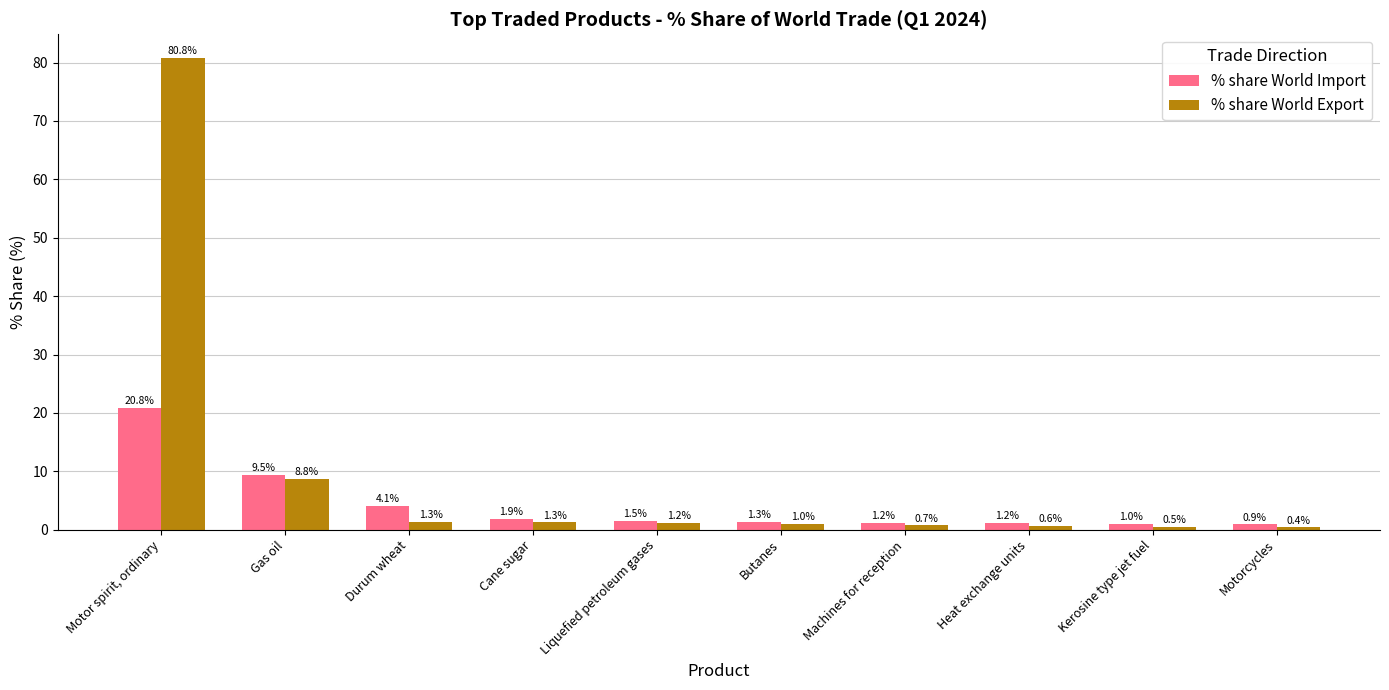

What is the value of the % share World Import bar at the 3rd from the left?

4.1